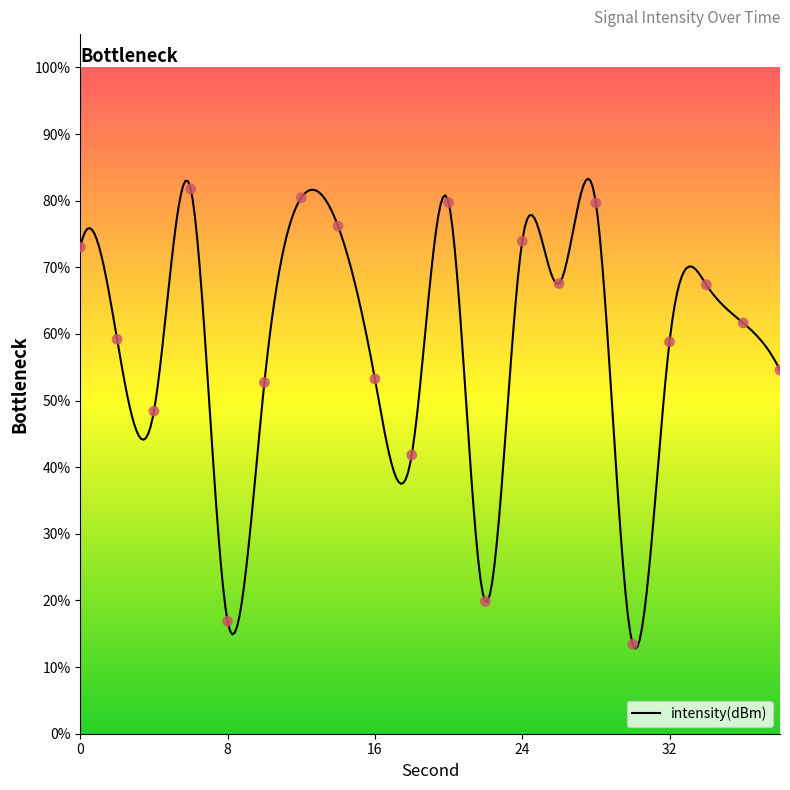

Between 36 and 12, which is larger?

12